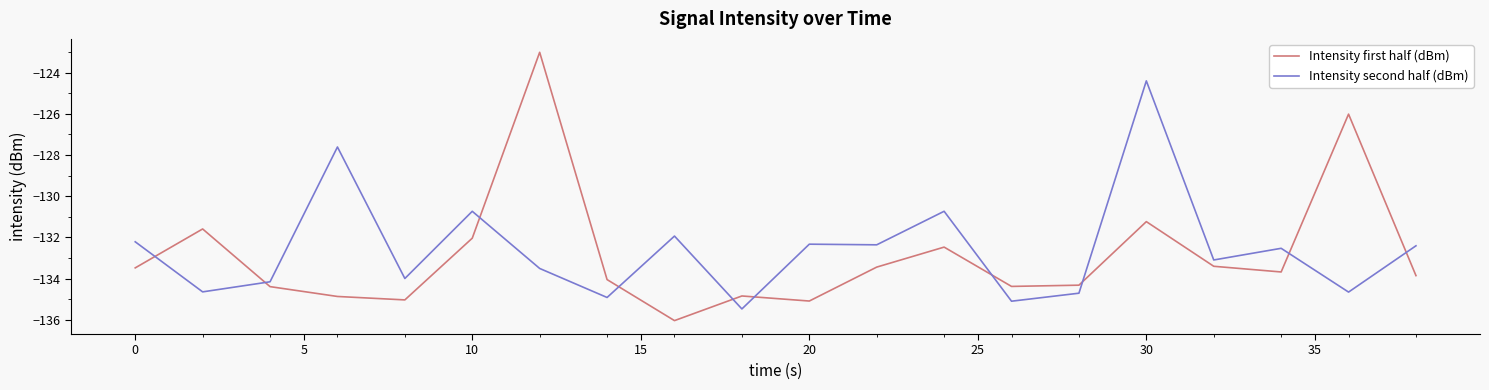

How many values in the Intensity first half (dBm) series are below -133?

14